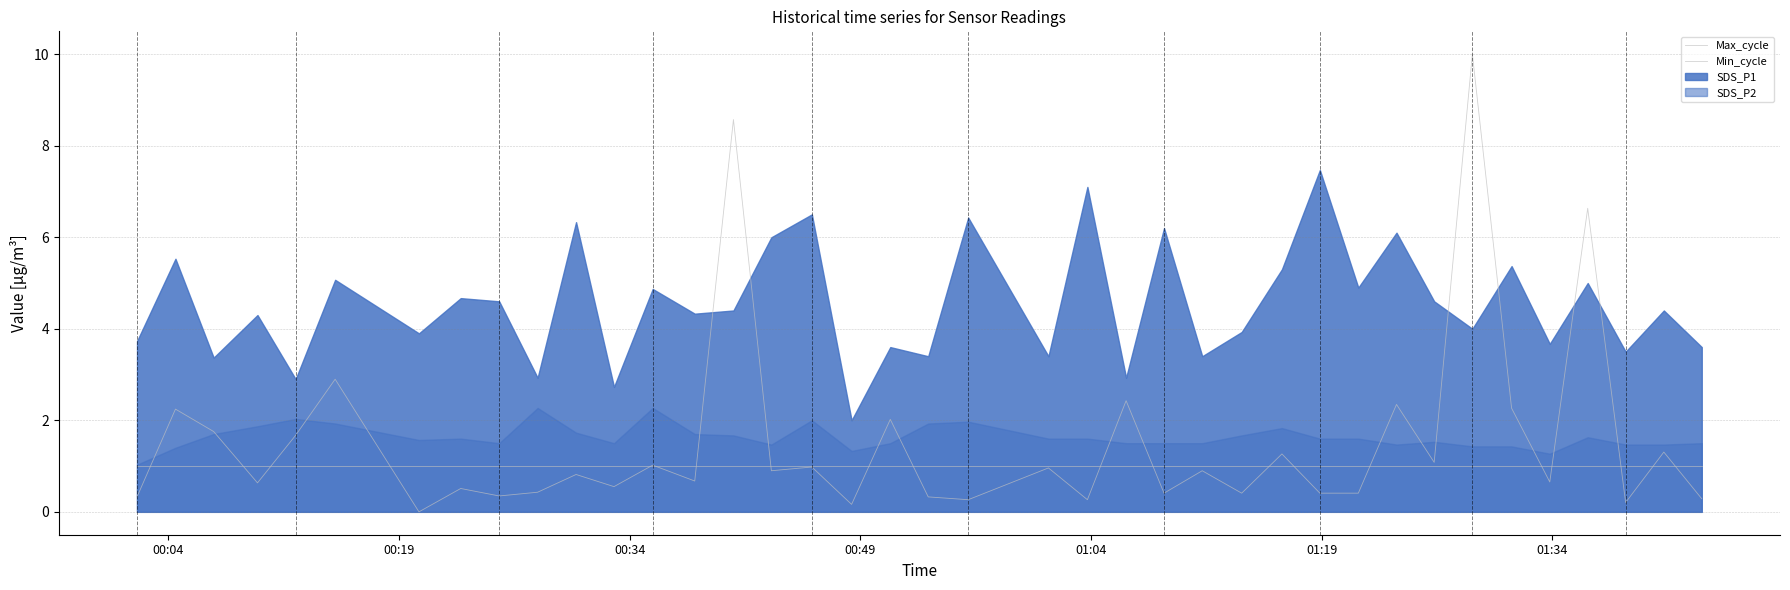

Which series ends up on top after the final intersection of Max_cycle and Min_cycle?

Min_cycle